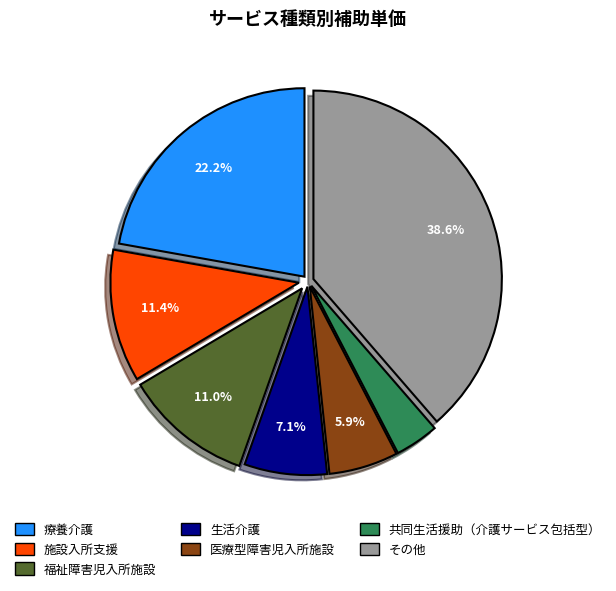

To the nearest percent, what is the difference between the largest and smallest slice percentages?

35%